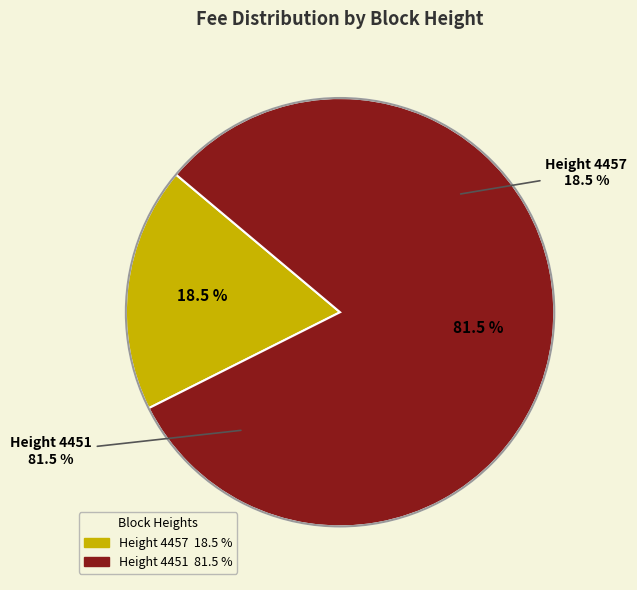

True or false: 4451 accounts for 67% of the total.

False